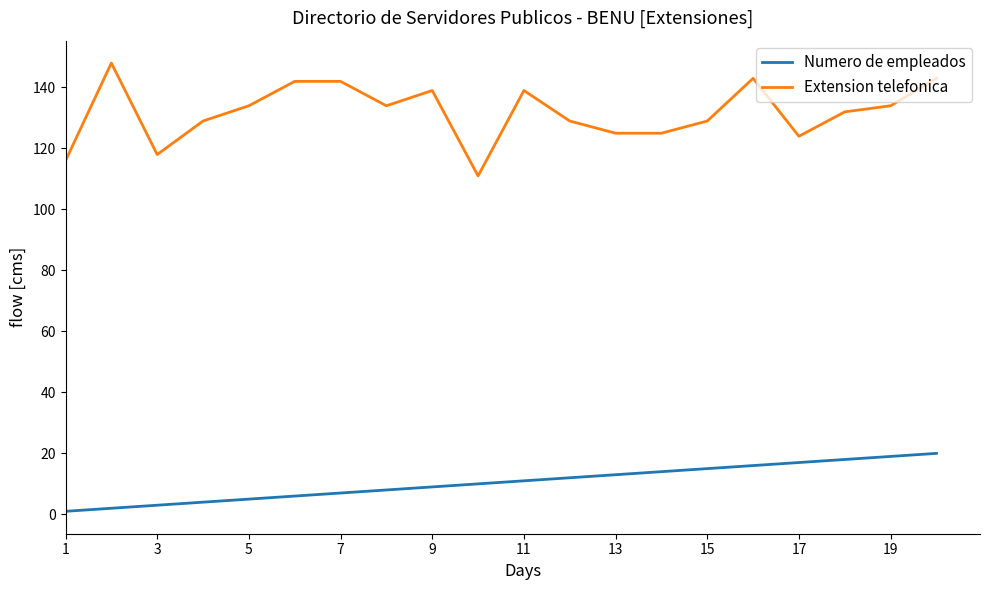

Which series has the largest range (max minus min)?

Extension telefonica